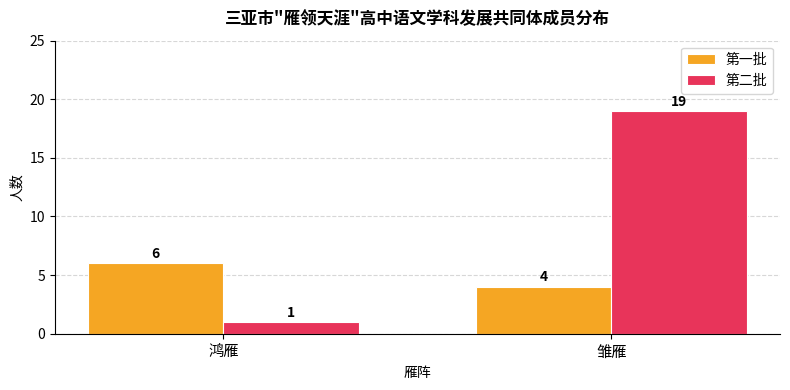

Reading left to right, transcribe all the data shown in this chart.

第一批: 6	4
第二批: 1	19